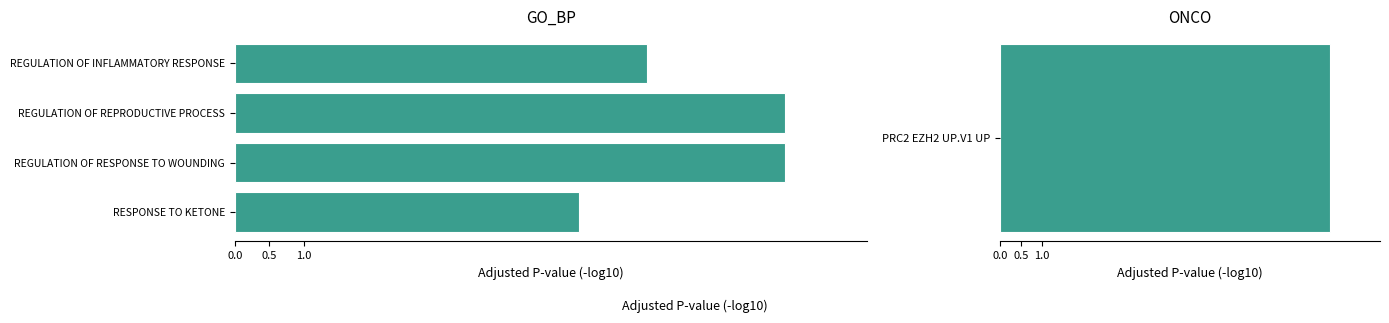

What is the sum of all values?

27